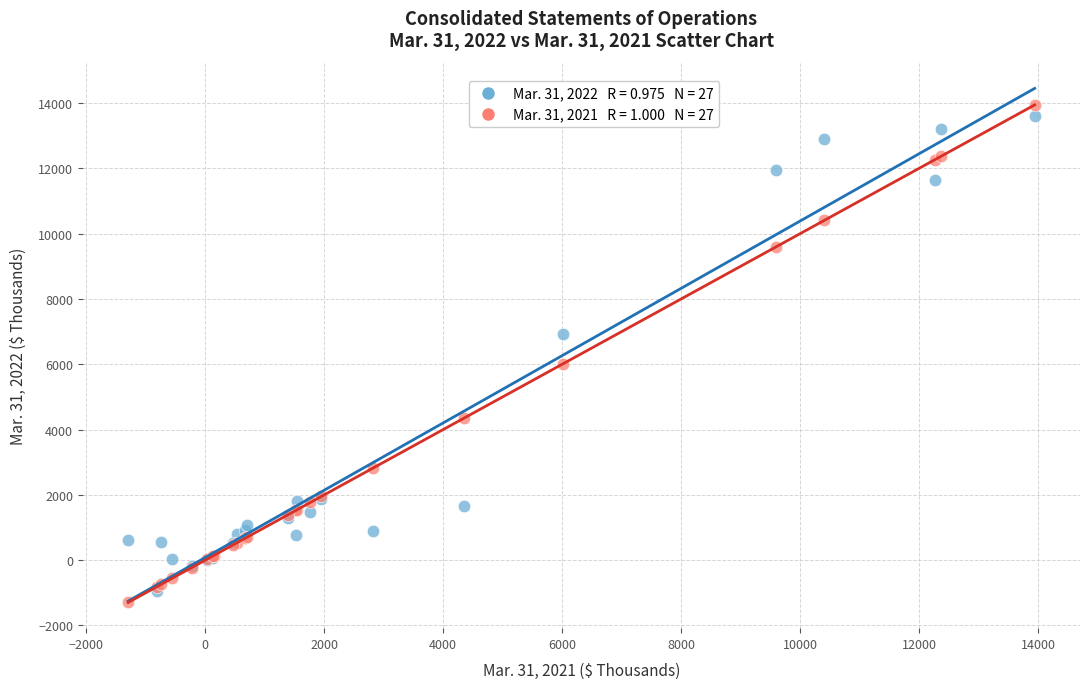

Across all series, what Y value is closest to 6323?

6021